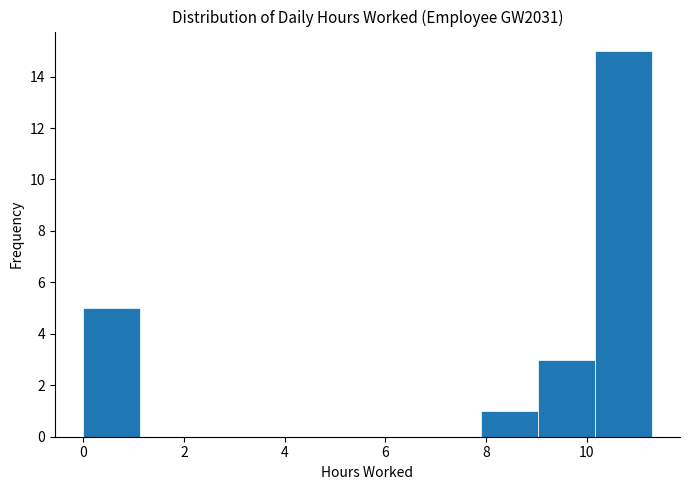

Reading left to right, transcribe this chart: for each bar, give the range it covers on the x-axis and its height. Neither the bar edges nor the heights are printed on the chart, so give them approximately, as read against the axes.

0.0 to 1.2: 5
1.2 to 2.2: 0
2.2 to 3.4: 0
3.4 to 4.6: 0
4.6 to 5.6: 0
5.6 to 6.8: 0
6.8 to 8.0: 0
8.0 to 9.0: 1
9.0 to 10.2: 3
10.2 to 11.2: 15